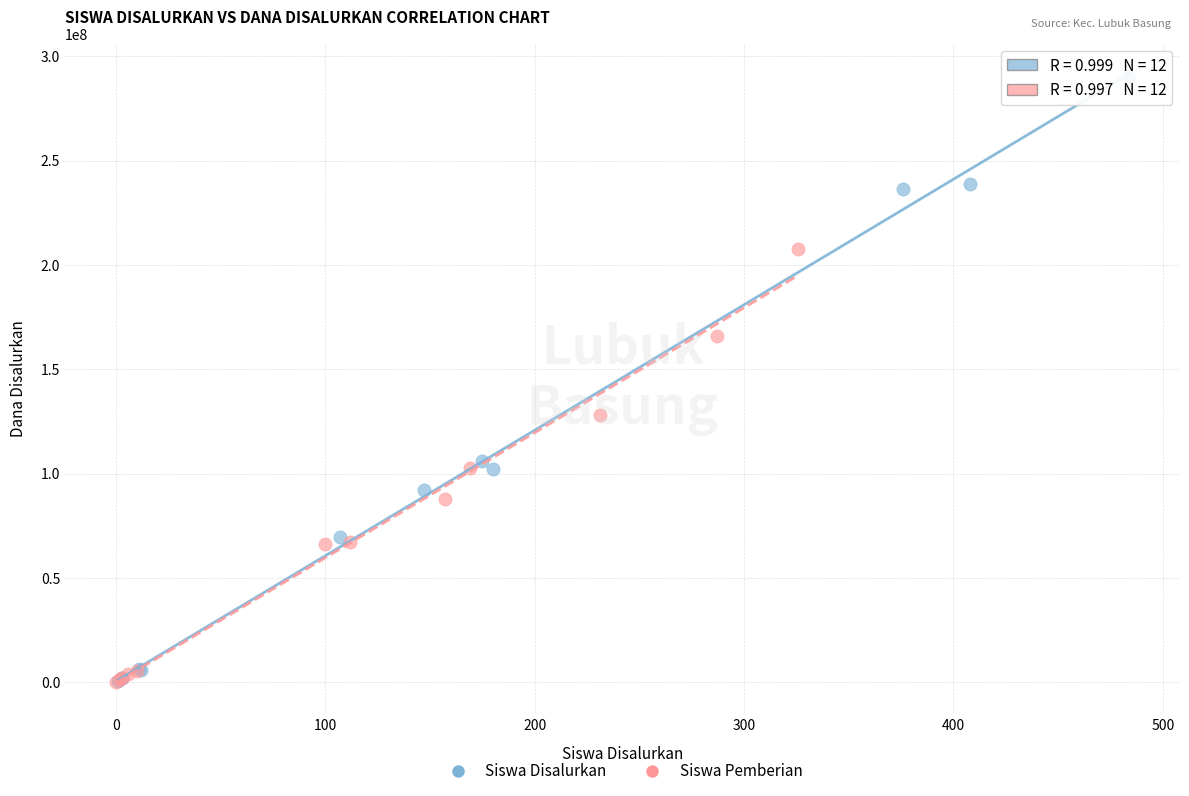

Which series has the widest spread of Y values?

Siswa Disalurkan